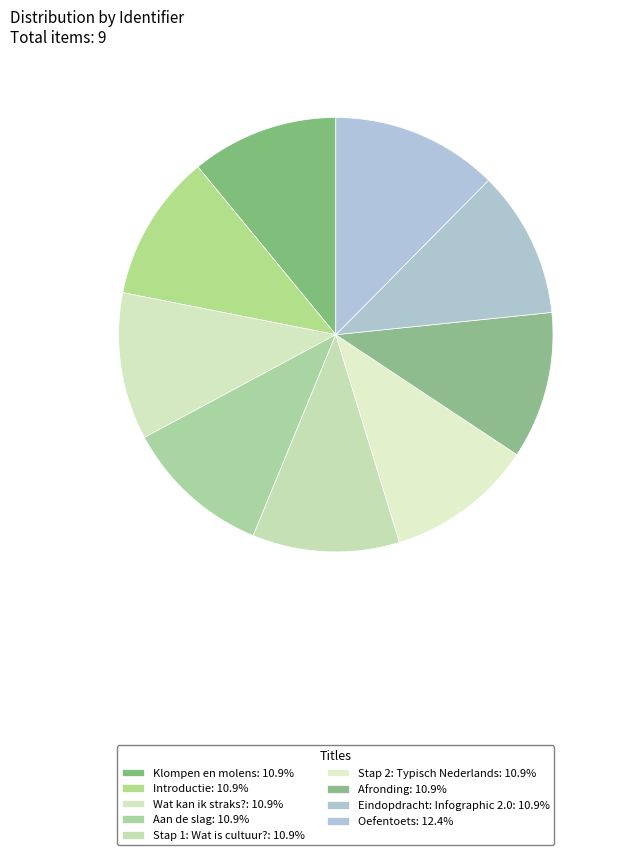

Is the sum of Afronding and Eindopdracht: Infographic 2.0 greater than half?

No